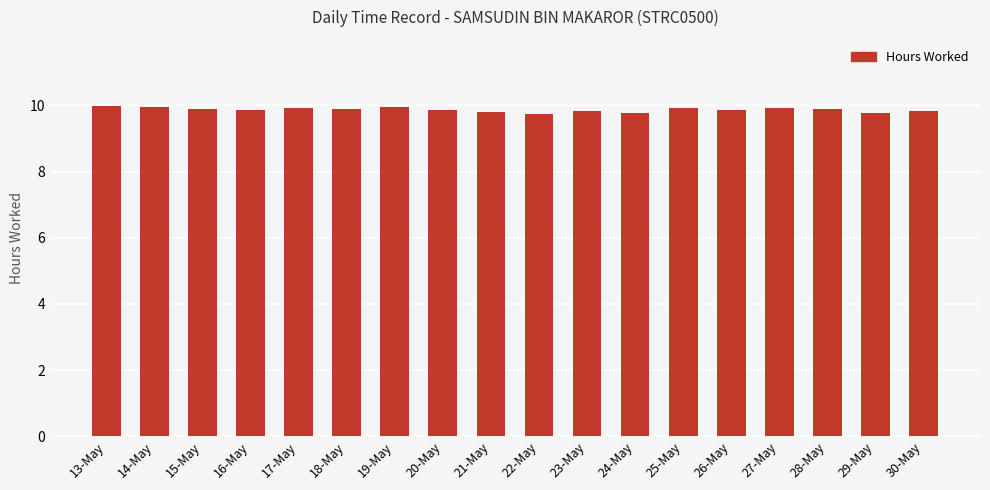

The chart shows a value of 9.9 at 18-May. True or false?

True